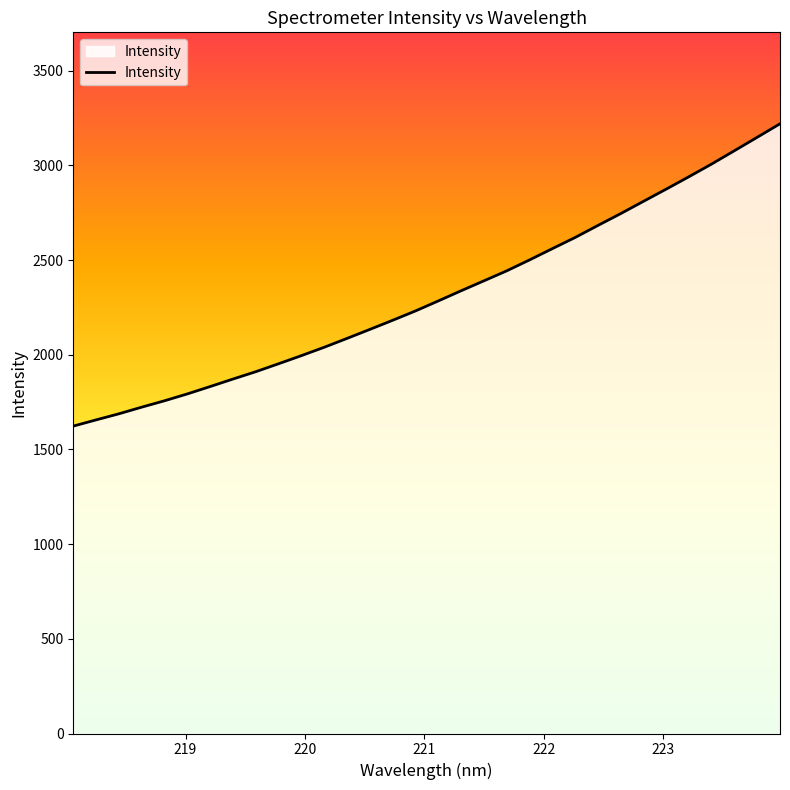

What is the greatest value displayed?

3220.0